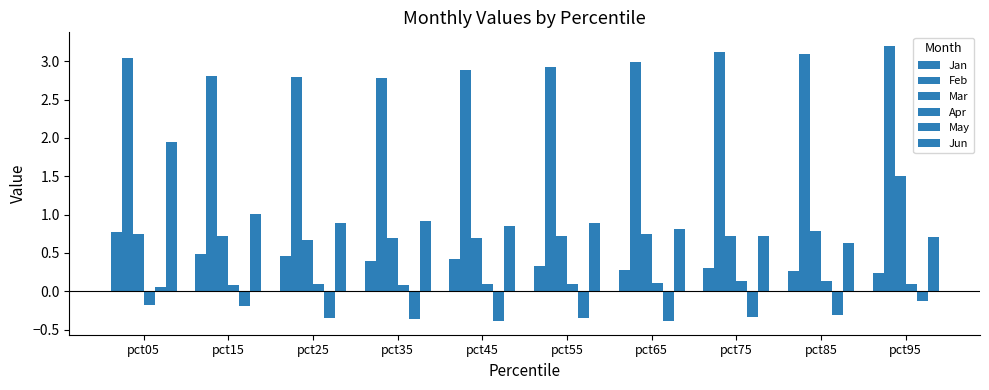

What is the difference between the second highest and minimum values in the Apr series?

0.3